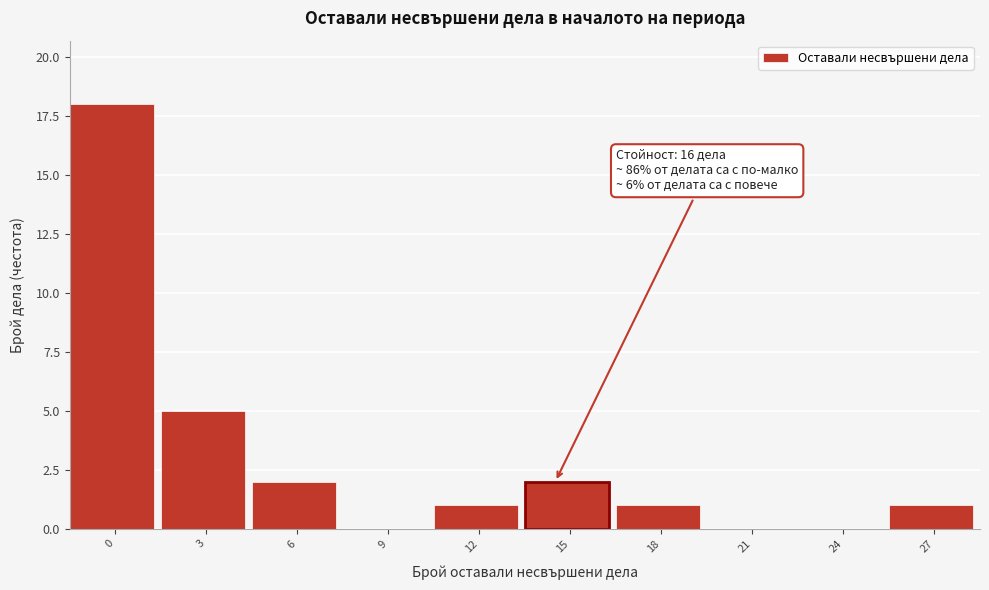

Reading right to left, transcribe all the data shown in this chart.

27=1	24=0	21=0	18=1	15=2	12=1	9=0	6=2	3=5	0=18